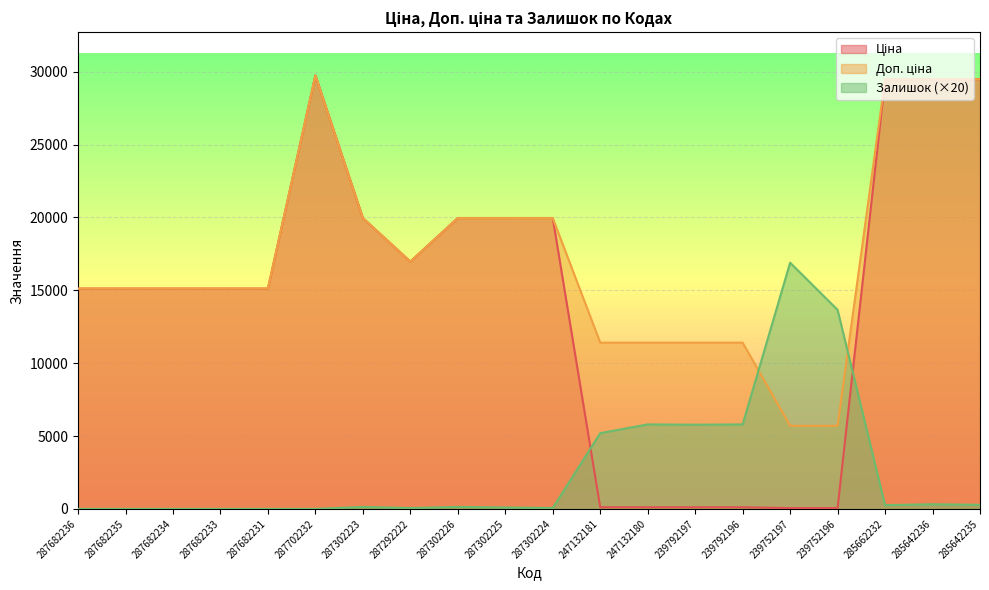

Which series has the largest range (max minus min)?

Ціна